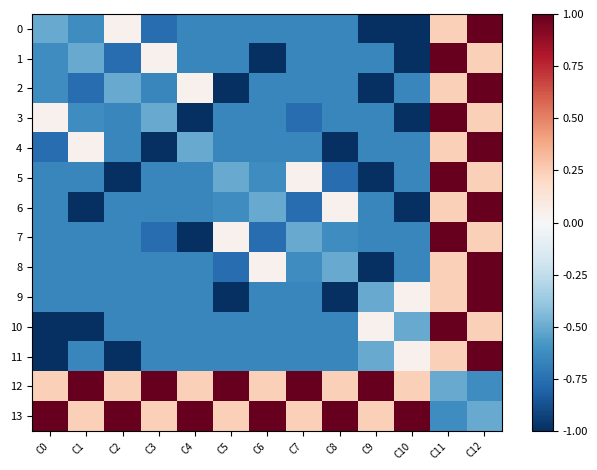

Reading left to right, extract all data points from this chart.

0: C0=-0.5	C1=-0.6	C2=0.0	C3=-0.8	C4=-0.7	C5=-0.7	C6=-0.7	C7=-0.7	C8=-0.7	C9=-1.0	C10=-1.0	C11=0.2	C12=1.0
1: C0=-0.6	C1=-0.5	C2=-0.8	C3=0.0	C4=-0.7	C5=-0.7	C6=-1.0	C7=-0.7	C8=-0.7	C9=-0.7	C10=-1.0	C11=1.0	C12=0.2
2: C0=-0.6	C1=-0.8	C2=-0.5	C3=-0.7	C4=0.0	C5=-1.0	C6=-0.7	C7=-0.7	C8=-0.7	C9=-1.0	C10=-0.7	C11=0.2	C12=1.0
3: C0=0.0	C1=-0.6	C2=-0.7	C3=-0.5	C4=-1.0	C5=-0.7	C6=-0.7	C7=-0.8	C8=-0.7	C9=-0.7	C10=-1.0	C11=1.0	C12=0.2
4: C0=-0.8	C1=0.0	C2=-0.7	C3=-1.0	C4=-0.5	C5=-0.7	C6=-0.7	C7=-0.7	C8=-1.0	C9=-0.7	C10=-0.7	C11=0.2	C12=1.0
5: C0=-0.7	C1=-0.7	C2=-1.0	C3=-0.7	C4=-0.7	C5=-0.5	C6=-0.6	C7=0.0	C8=-0.8	C9=-1.0	C10=-0.7	C11=1.0	C12=0.2
6: C0=-0.7	C1=-1.0	C2=-0.7	C3=-0.7	C4=-0.7	C5=-0.6	C6=-0.5	C7=-0.8	C8=0.0	C9=-0.7	C10=-1.0	C11=0.2	C12=1.0
7: C0=-0.7	C1=-0.7	C2=-0.7	C3=-0.8	C4=-1.0	C5=0.0	C6=-0.8	C7=-0.5	C8=-0.6	C9=-0.7	C10=-0.7	C11=1.0	C12=0.2
8: C0=-0.7	C1=-0.7	C2=-0.7	C3=-0.7	C4=-0.7	C5=-0.8	C6=0.0	C7=-0.6	C8=-0.5	C9=-1.0	C10=-0.7	C11=0.2	C12=1.0
9: C0=-0.7	C1=-0.7	C2=-0.7	C3=-0.7	C4=-0.7	C5=-1.0	C6=-0.7	C7=-0.7	C8=-1.0	C9=-0.5	C10=0.0	C11=0.2	C12=1.0
10: C0=-1.0	C1=-1.0	C2=-0.7	C3=-0.7	C4=-0.7	C5=-0.7	C6=-0.7	C7=-0.7	C8=-0.7	C9=0.0	C10=-0.5	C11=1.0	C12=0.2
11: C0=-1.0	C1=-0.7	C2=-1.0	C3=-0.7	C4=-0.7	C5=-0.7	C6=-0.7	C7=-0.7	C8=-0.7	C9=-0.5	C10=0.0	C11=0.2	C12=1.0
12: C0=0.2	C1=1.0	C2=0.2	C3=1.0	C4=0.2	C5=1.0	C6=0.2	C7=1.0	C8=0.2	C9=1.0	C10=0.2	C11=-0.5	C12=-0.6
13: C0=1.0	C1=0.2	C2=1.0	C3=0.2	C4=1.0	C5=0.2	C6=1.0	C7=0.2	C8=1.0	C9=0.2	C10=1.0	C11=-0.6	C12=-0.5